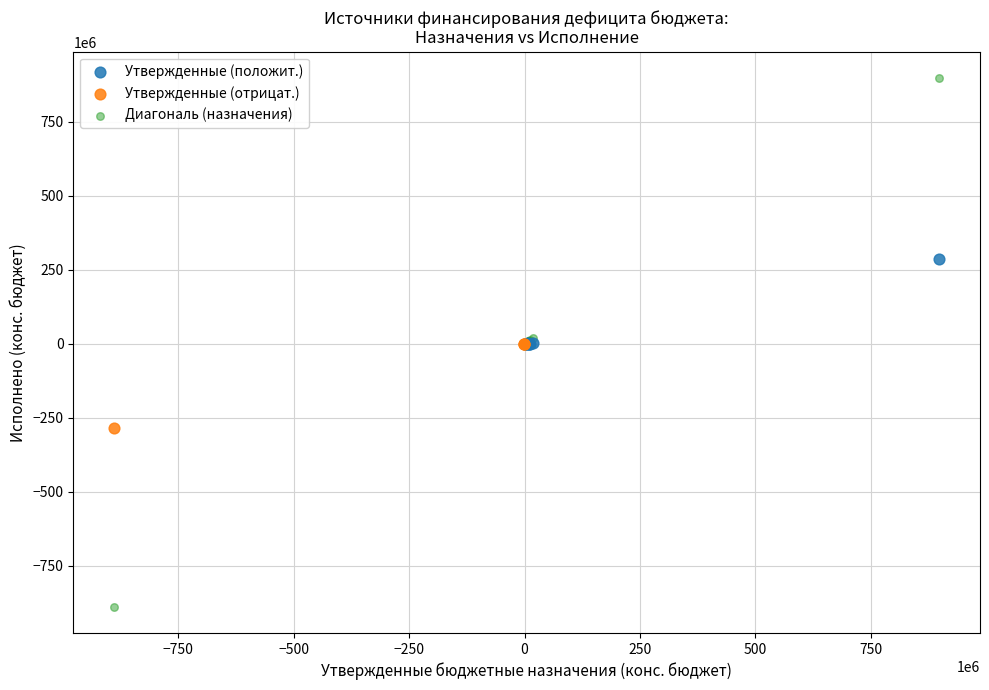

Which series reaches the maximum Y coordinate?

Диагональ (назначения)